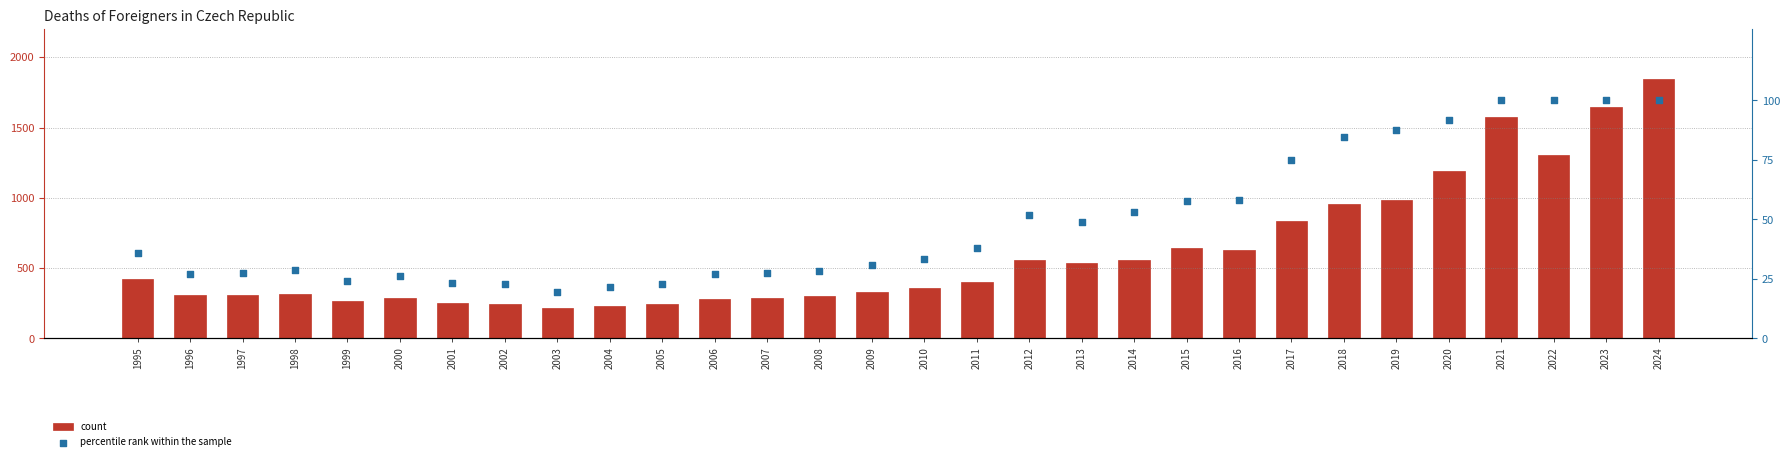

Which series contains the lowest Y value?

percentile rank within the sample